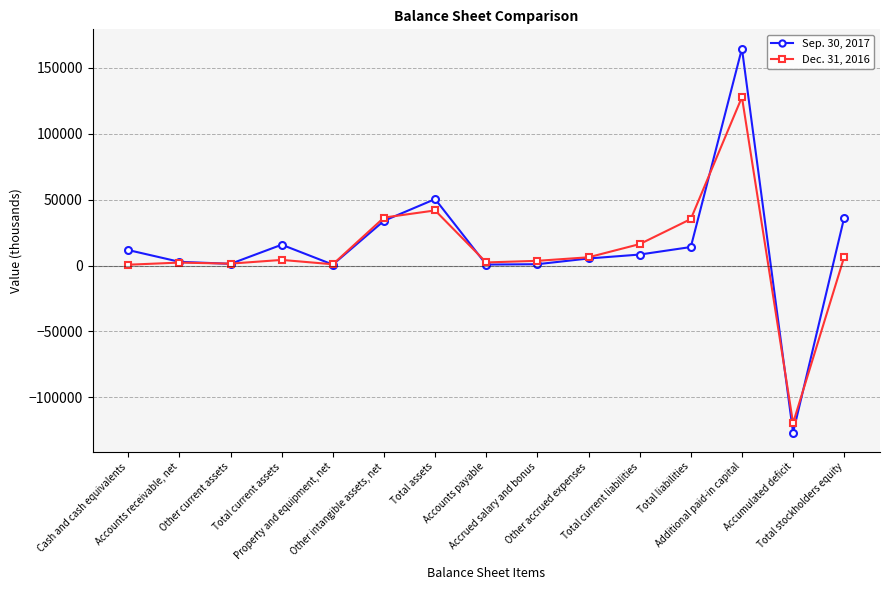

What is the label of the 3rd point from the right?

Additional paid-in capital